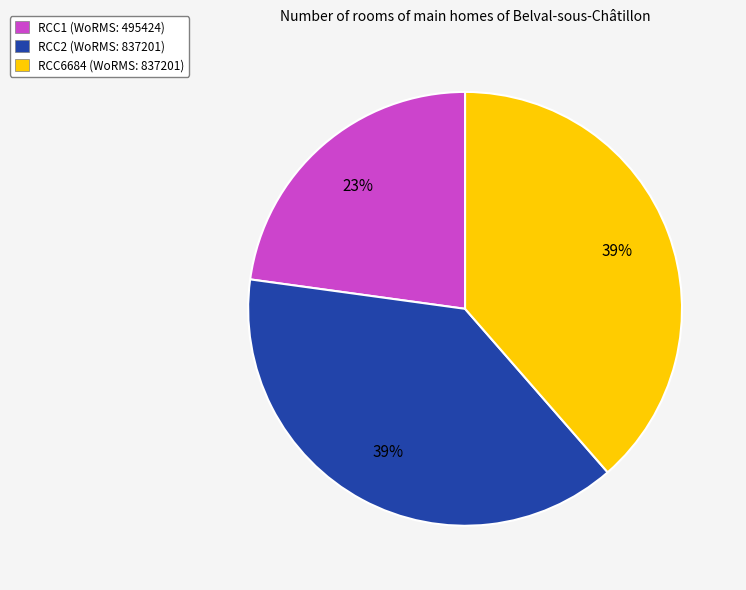

To the nearest percent, what portion does RCC1 represent?

23%